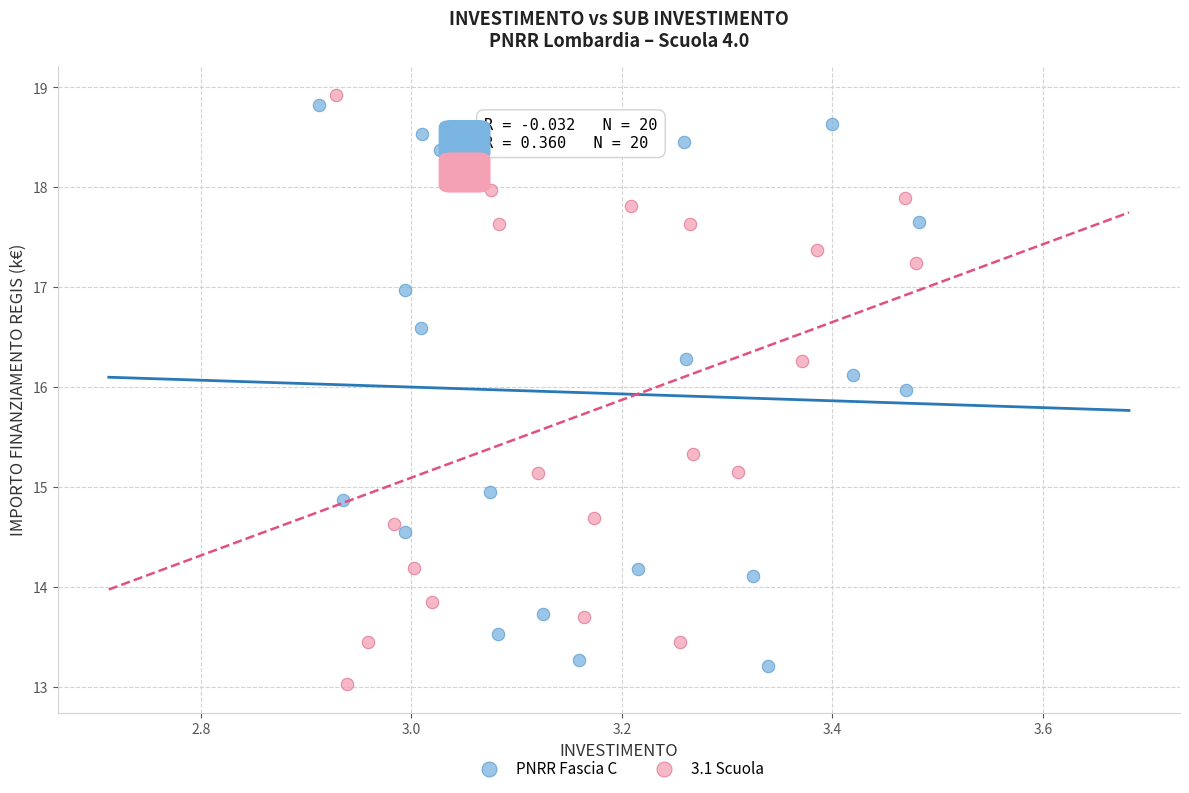

What are all the series names shown in the legend?

PNRR Fascia C, 3.1 Scuola